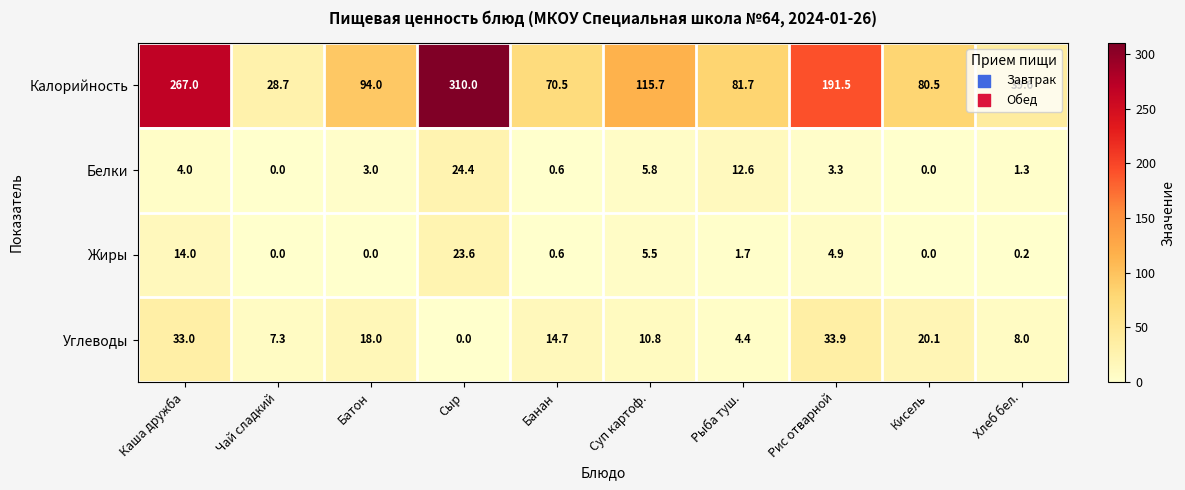

Which label corresponds to the largest value in the chart?

Сыр